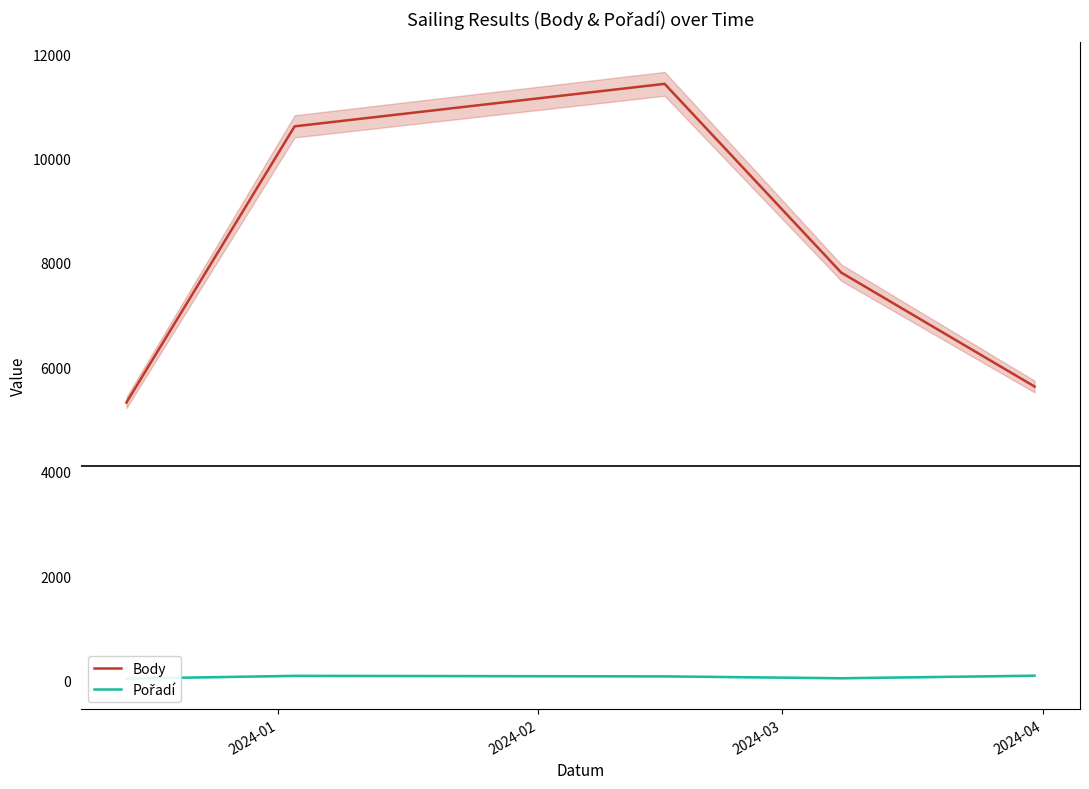

How many lines are shown in the chart?

2